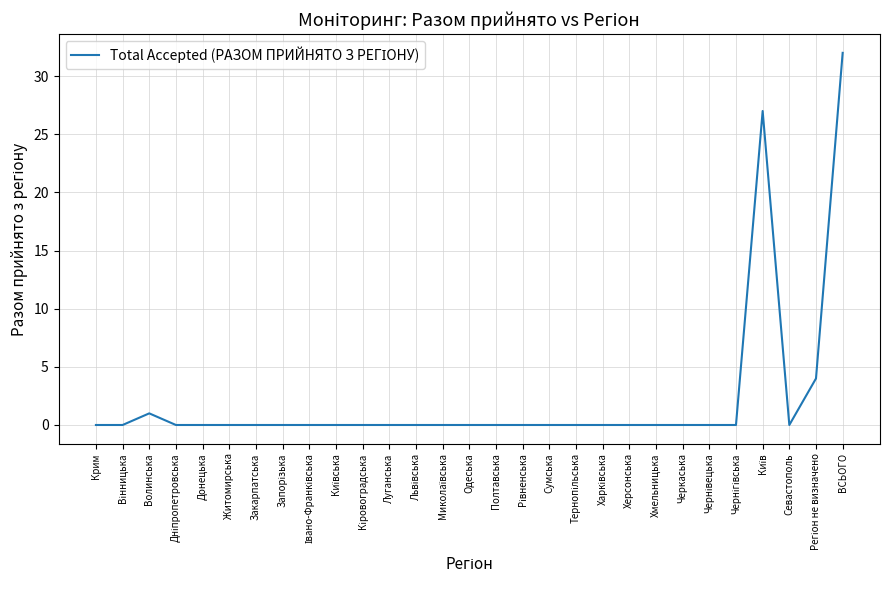

Is it true that the value at Житомирська is 12?

False